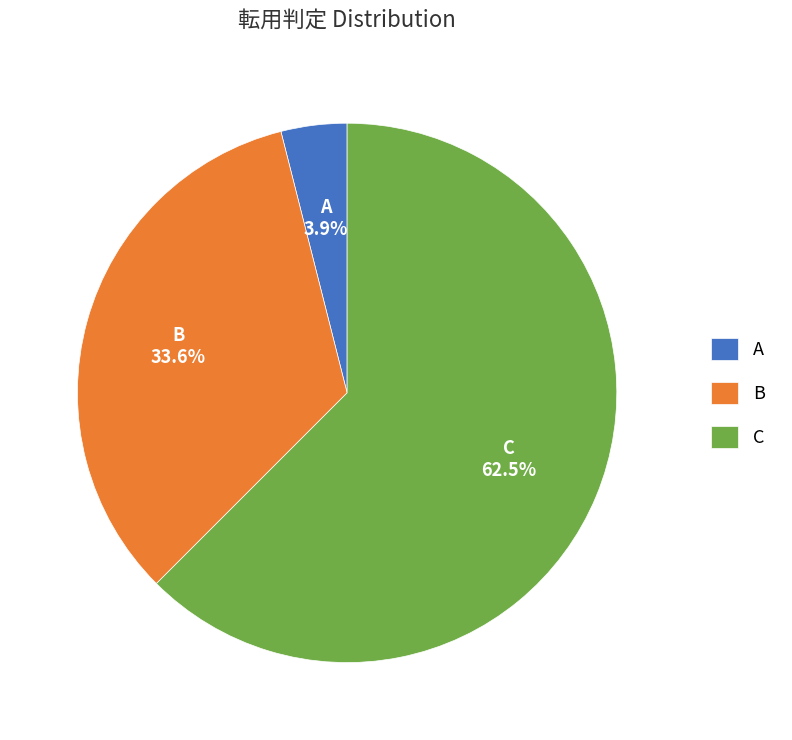

Does any single category account for the majority?

Yes